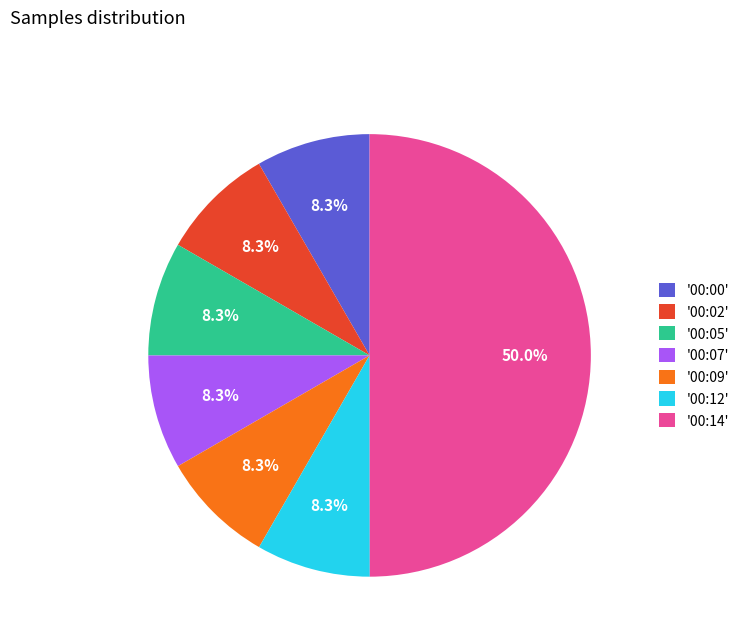

Which category has the biggest portion of the pie?

'00:14'